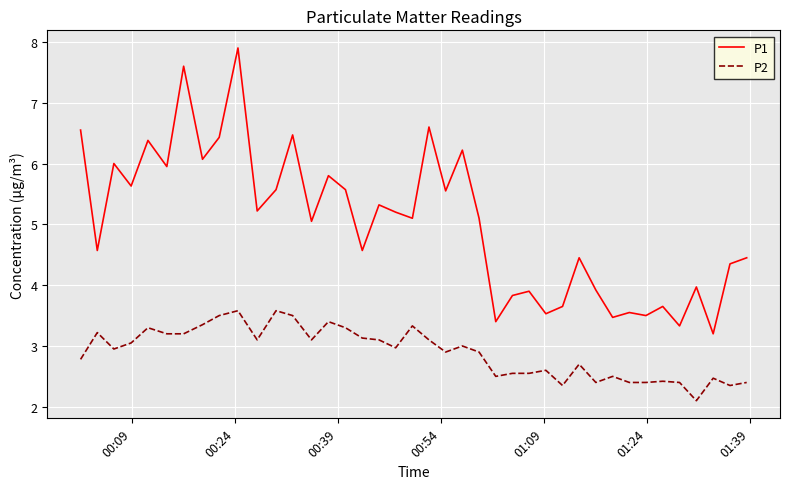

What is the maximum value shown in the chart?

7.9